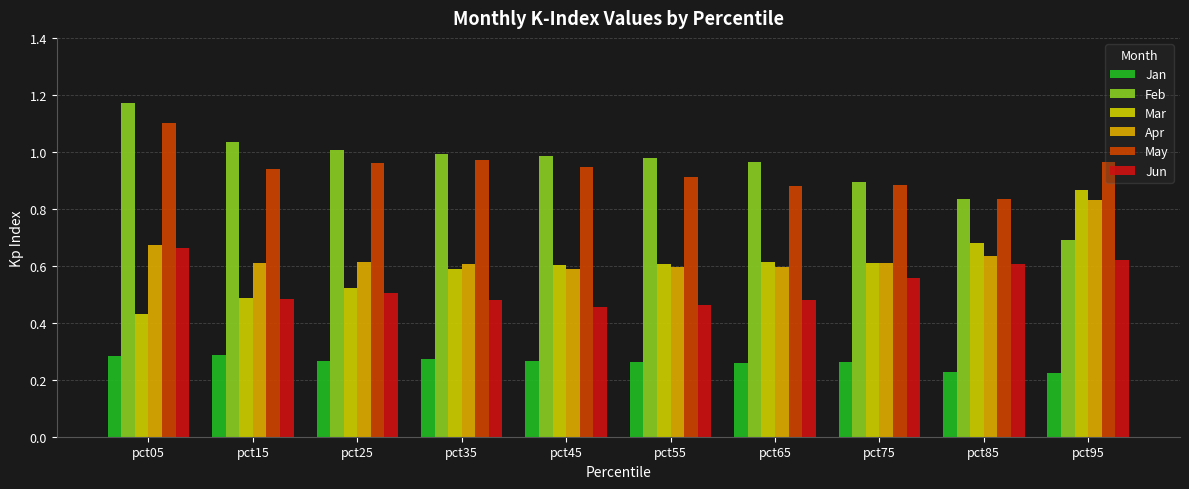

How many bars are there in each group?

6